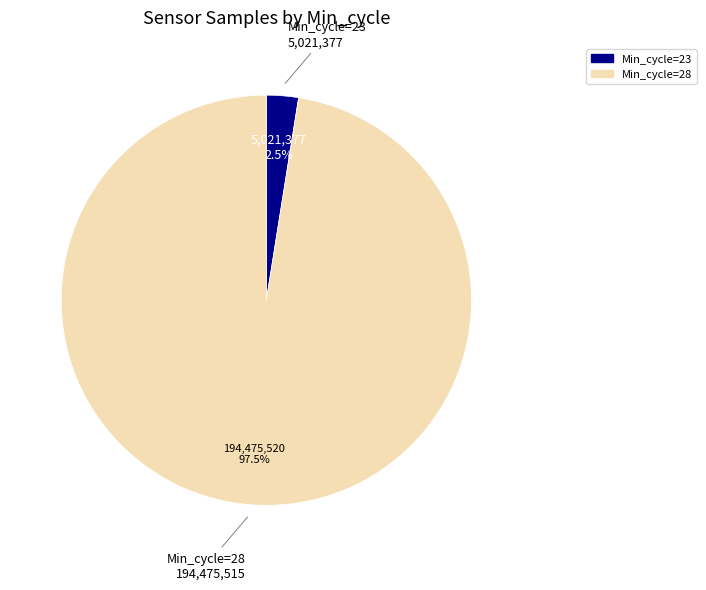

Is there any slice that represents more than half of the pie?

Yes